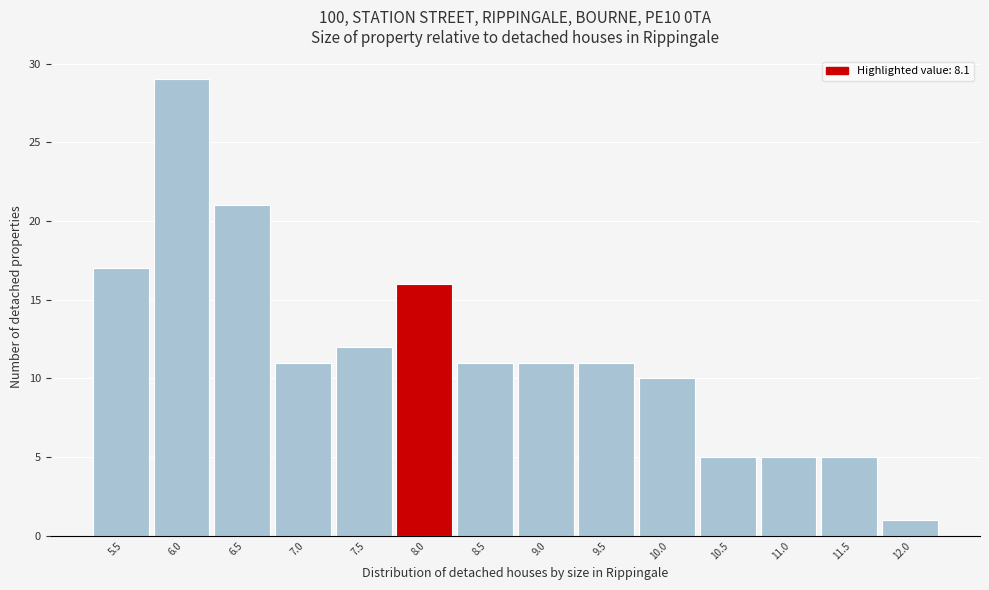

Reading left to right, list all the values displayed in this chart.

17	29	21	11	12	16	11	11	11	10	5	5	5	1